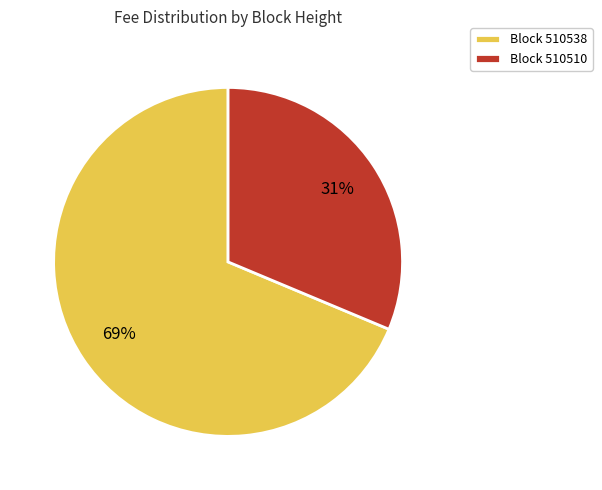

True or false: Block 510510 accounts for 31% of the total.

True